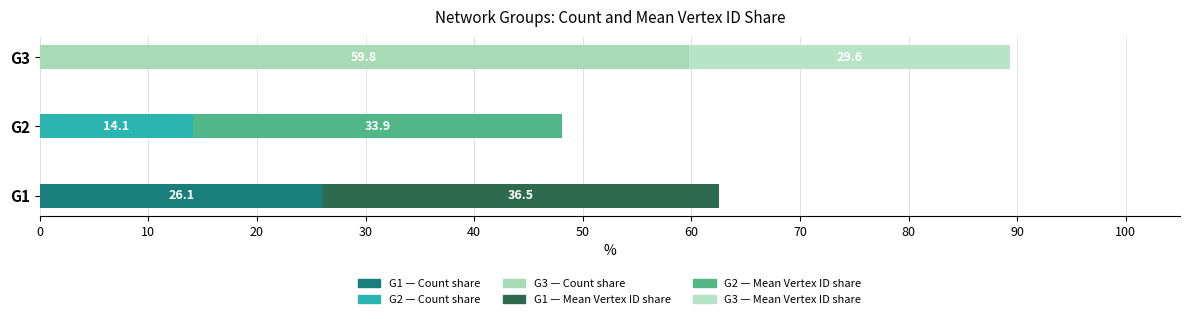

At which category is the sum across all series the highest?

G3